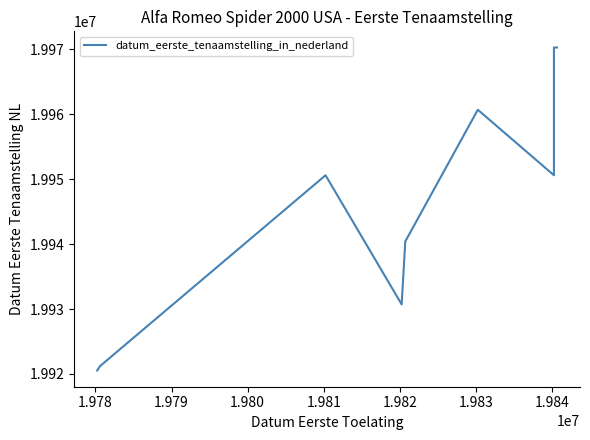

How many points are higher than both their immediate neighbors (excluding endpoints)?

2